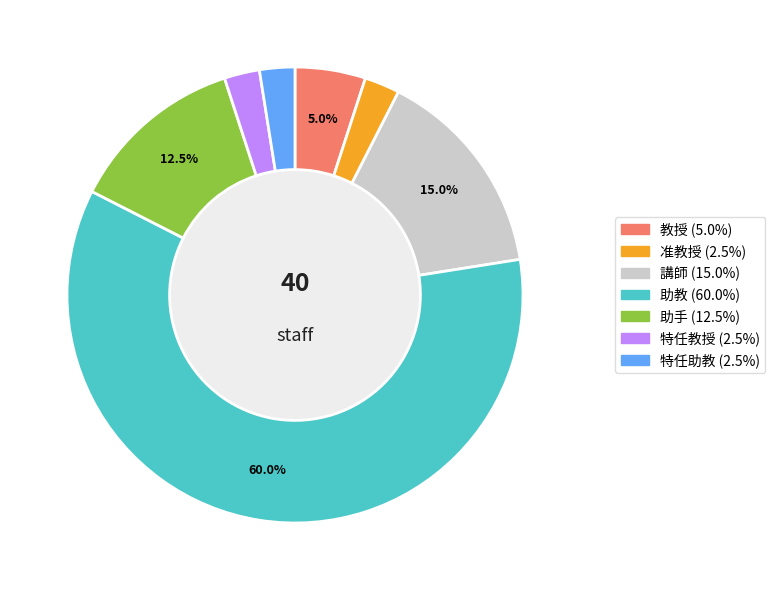

Is it true that 特任助教 is 17% of the pie?

False